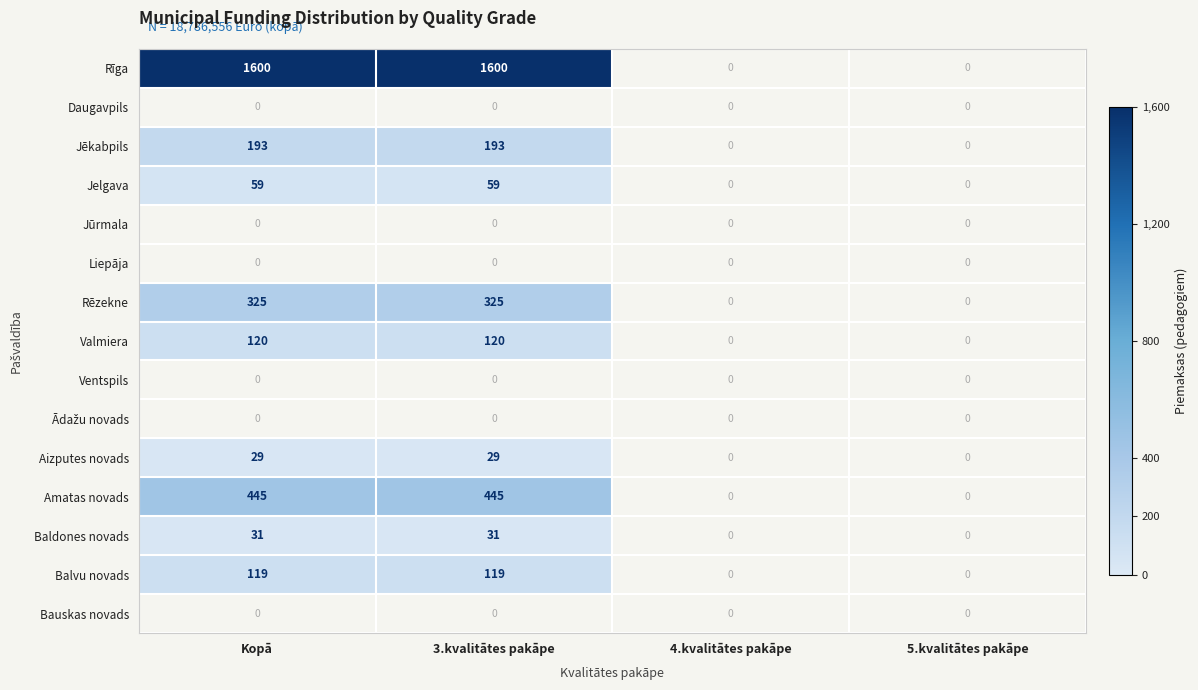

Which series has the largest total across all categories?

Rīga